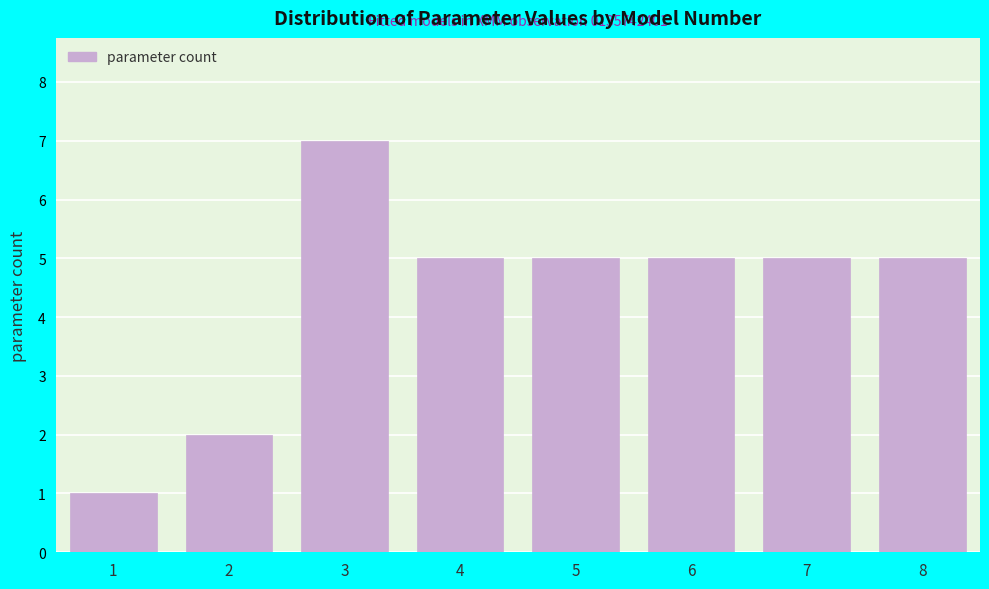

Reading left to right, what are all the values shown in this chart?

1=1	2=2	3=7	4=5	5=5	6=5	7=5	8=5